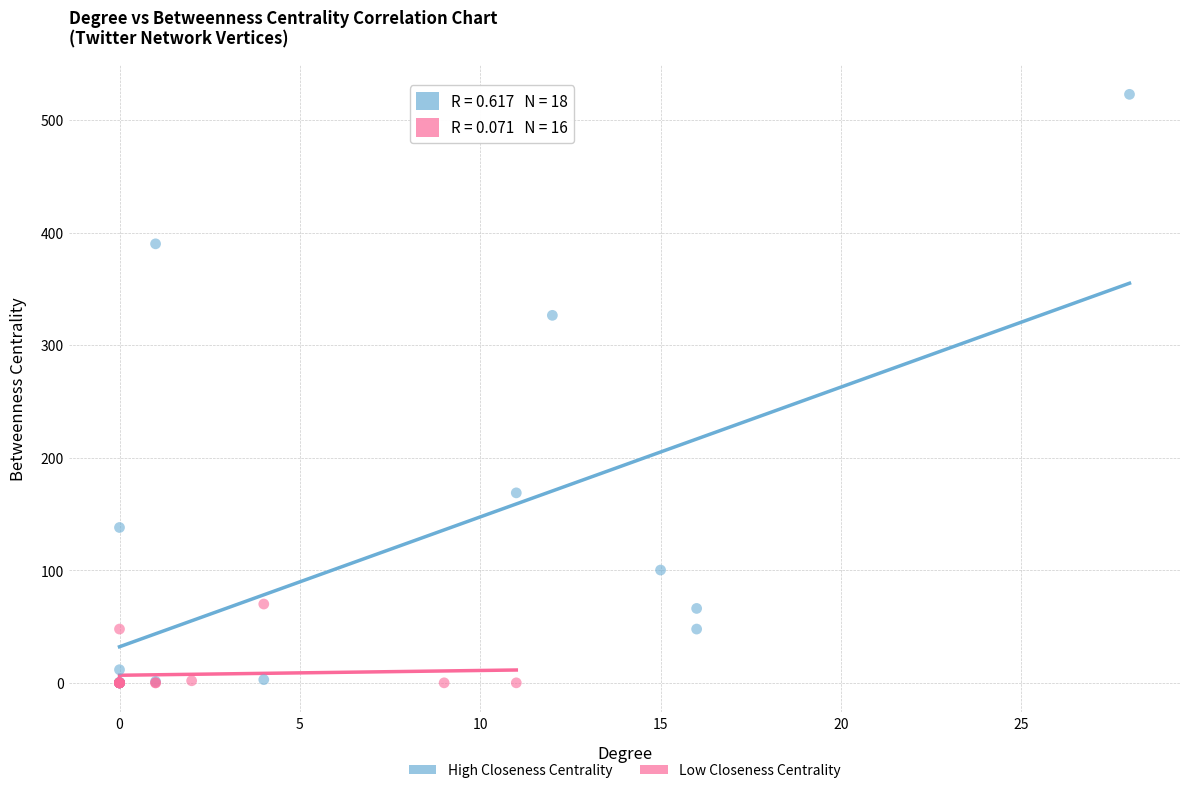

Which series contains the highest Y value?

High Closeness Centrality